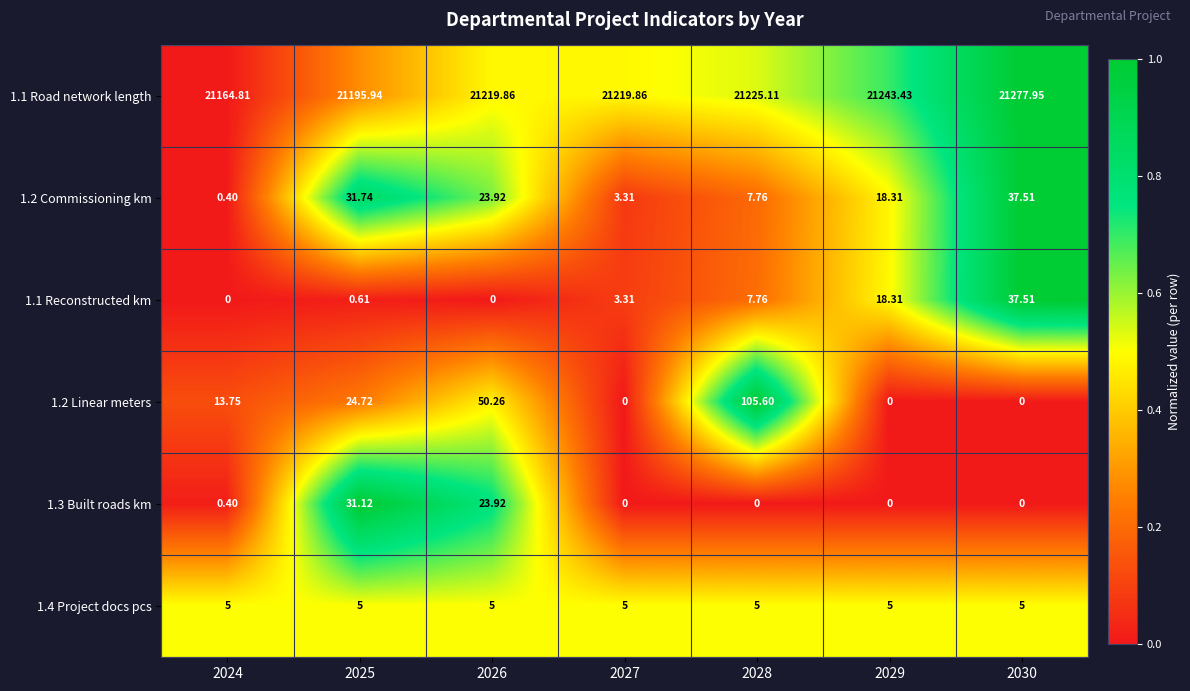

Which series changed the most between 2024 and 2025?

1.2 Commissioning km